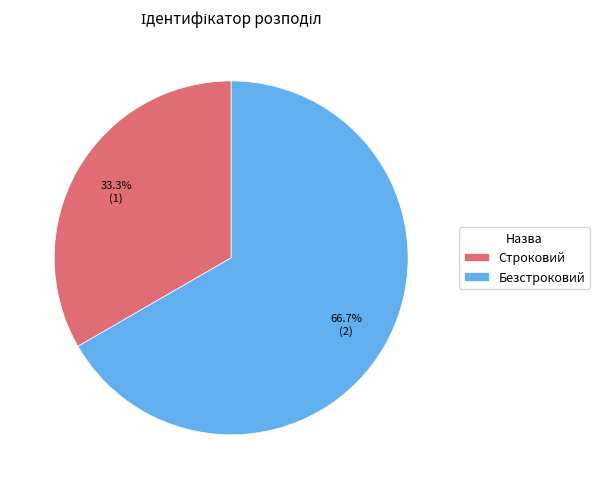

How many slices are in this pie chart?

2